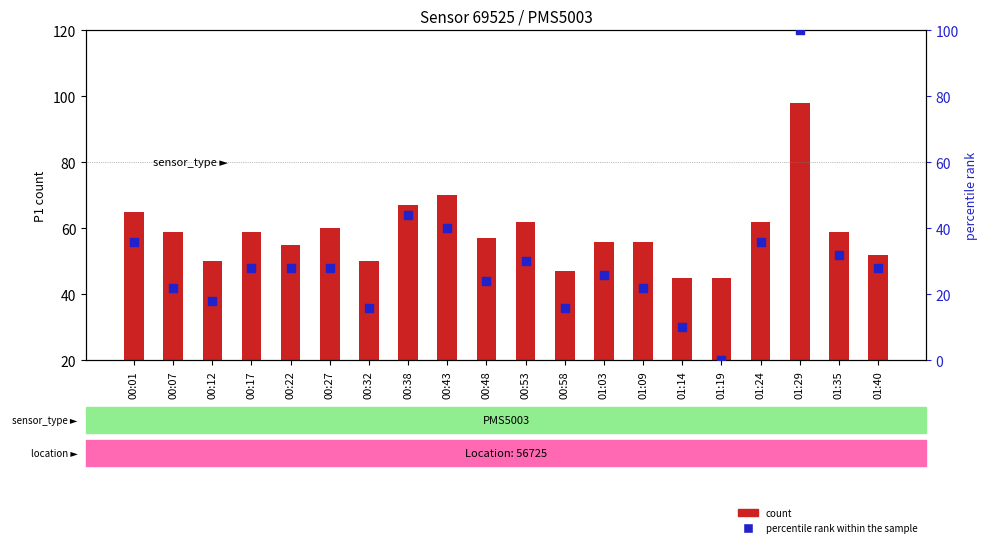

Which series contains the lowest Y value?

percentile rank within the sample